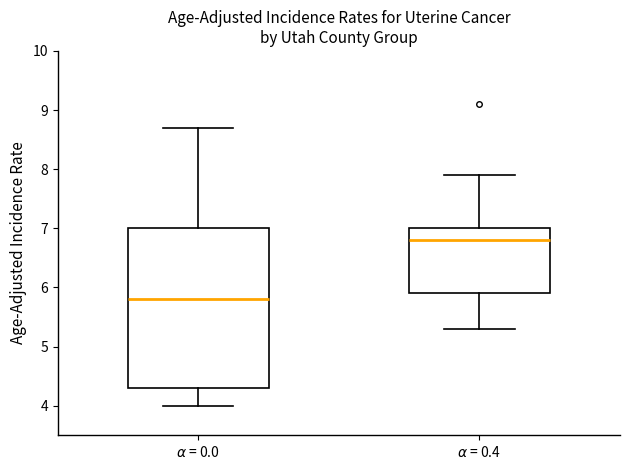

Reading left to right, read every box against the y-axis: the position of its median line, the range the box covers, and the ends of its whiskers. The values are not printed on the chart, so give them approximately, as read against the axis.

$\alpha$ = 0.0: median 5.8, box 4.3 to 7.0, whiskers 4.0 to 8.7
$\alpha$ = 0.4: median 6.8, box 5.9 to 7.0, whiskers 5.3 to 7.9